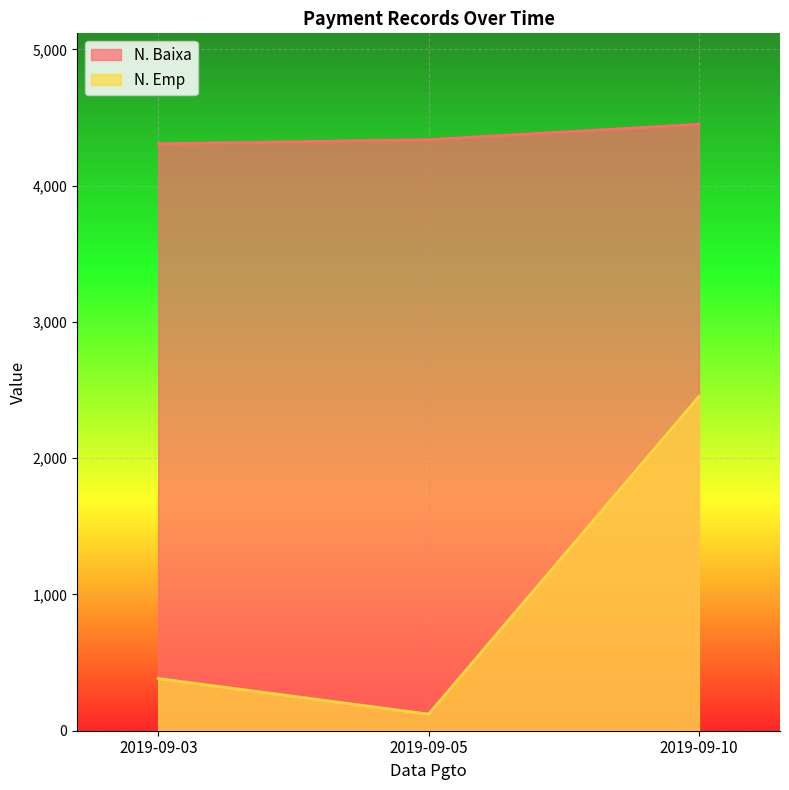

What is the minimum value shown in the chart?

122